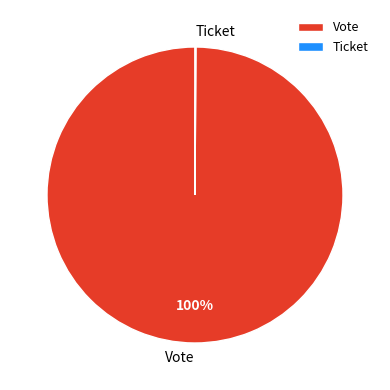

Which slice is the largest?

Vote